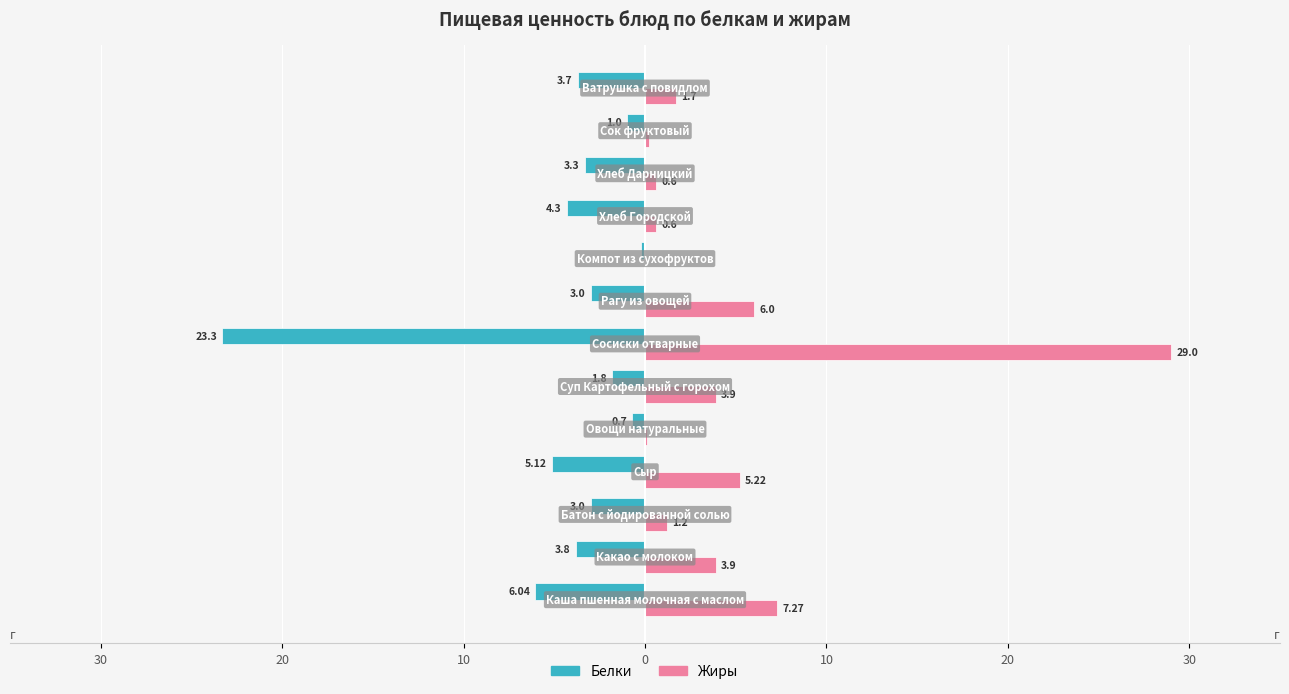

What are all the series names shown in the legend?

Белки, Жиры